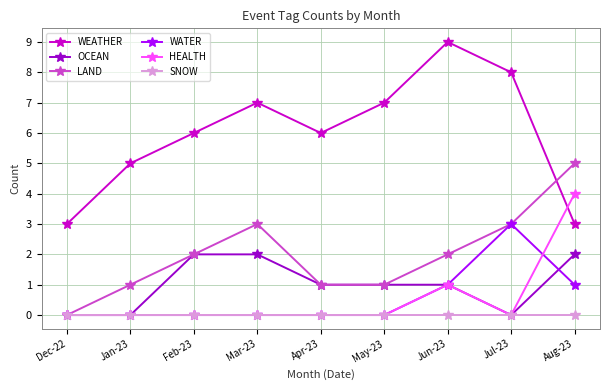

What is the difference between the highest and lowest values at Jul-23?

8